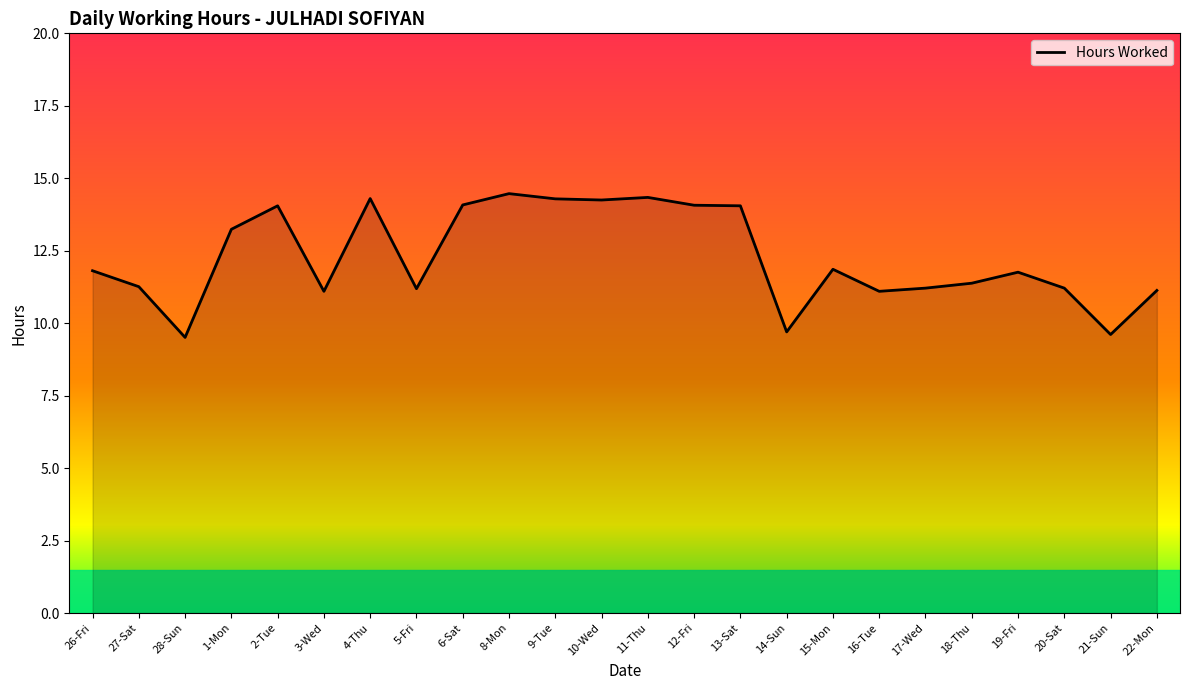

What is the minimum value shown in the chart?

9.5